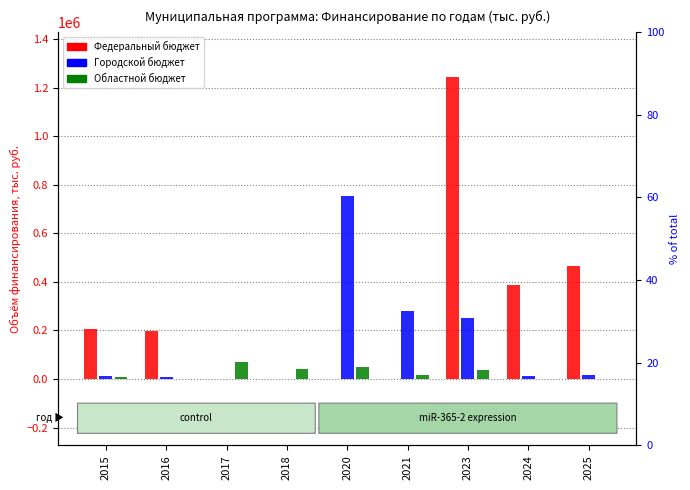

Reading left to right, list all the values displayed in this chart.

Федеральный бюджет: 204138.5	198420.0	0.0	0.0	0.0	0.0	1243600.0	388000.0	464600.0
Городской бюджет: 12902.0	9924.4	0.0	0.0	752000.0	282000.0	249157.1	12000.0	14400.0
Областной бюджет: 8905.5	552.1	69618.0	40000.0	48000.0	18000.0	38043.7	0.0	0.0